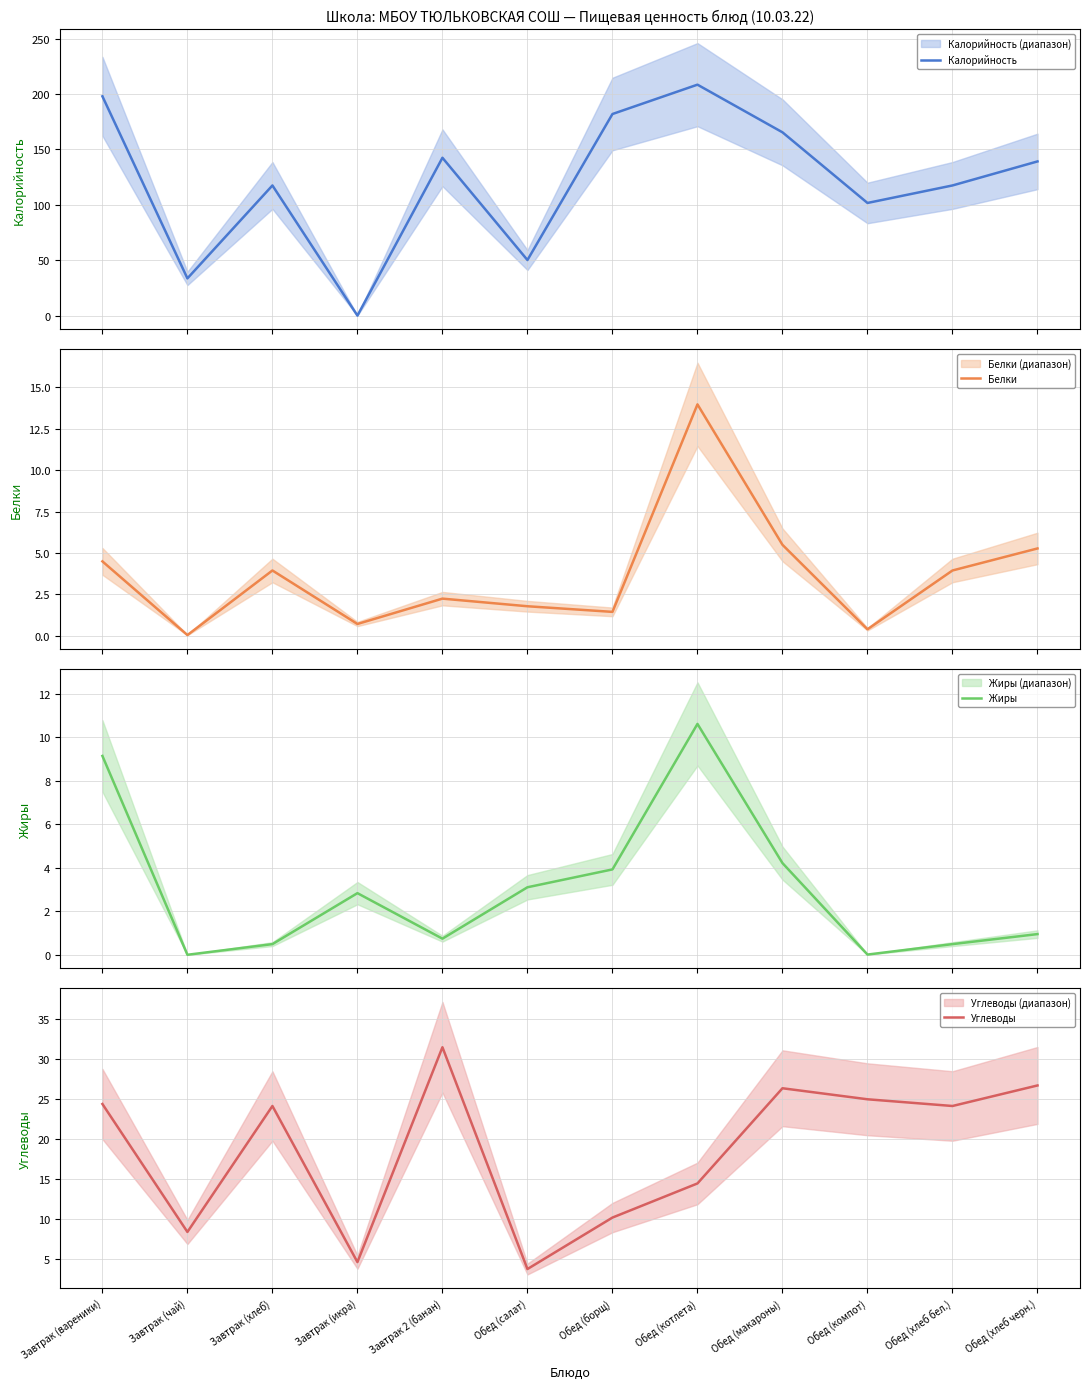

How many categories are shown in the chart?

12